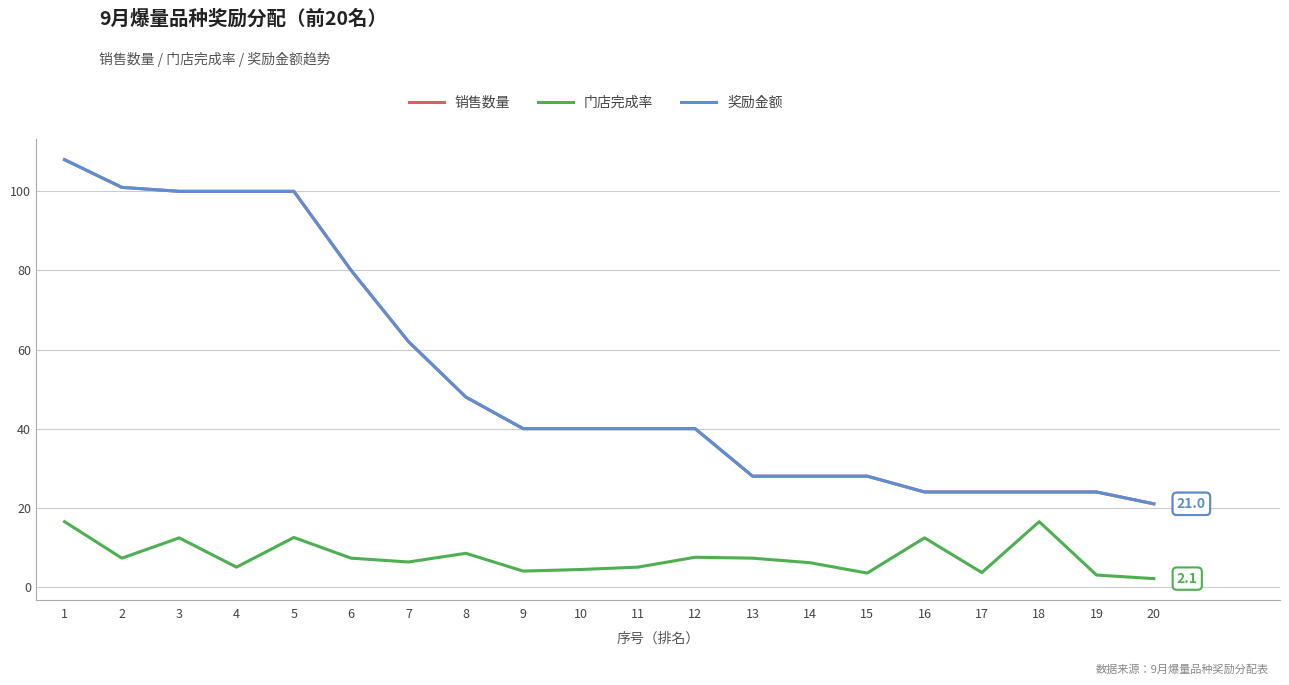

Which series has the widest spread of values?

销售数量